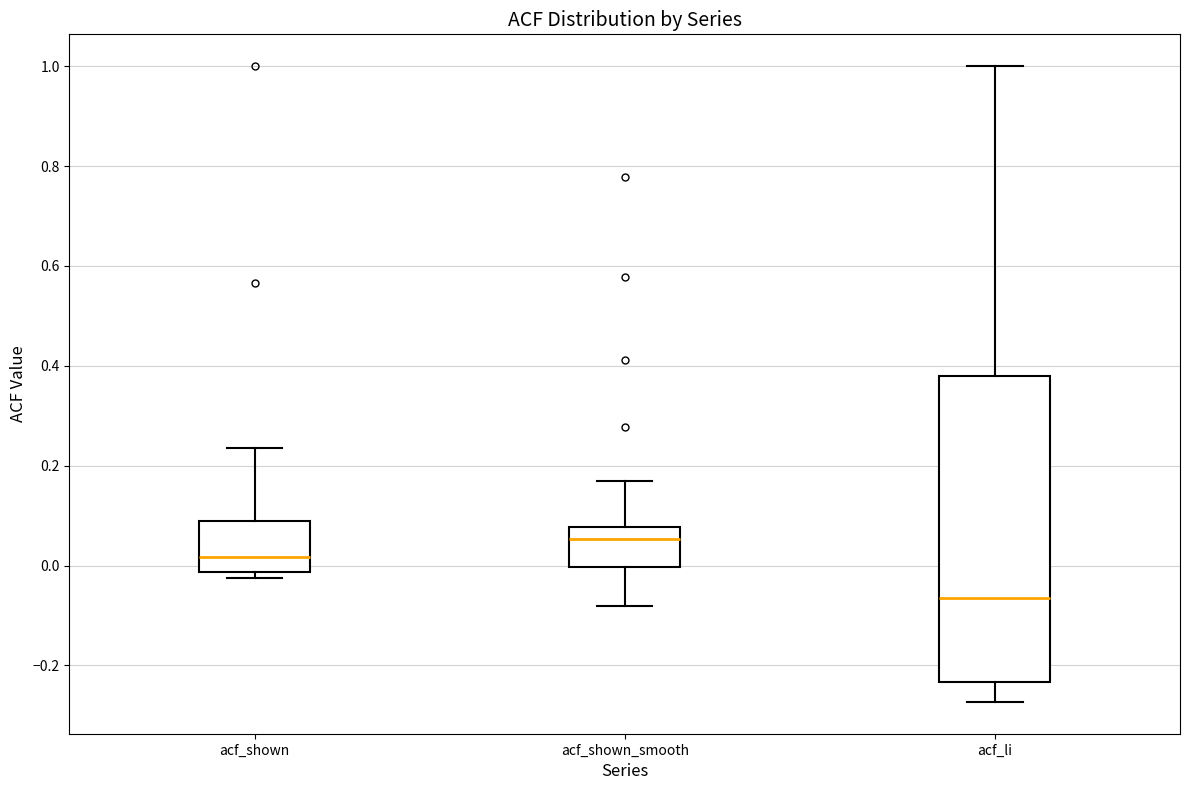

Where is the lower edge of the box for acf_li on the y-axis? The values are not printed on the chart, so give them approximately, as read against the axis.

-0.24